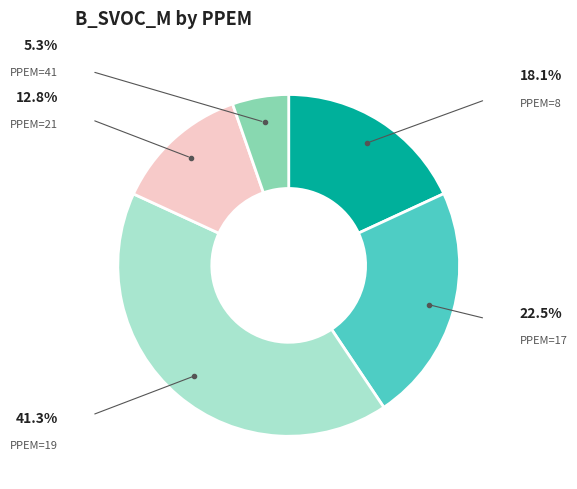

Does any single category account for the majority?

No